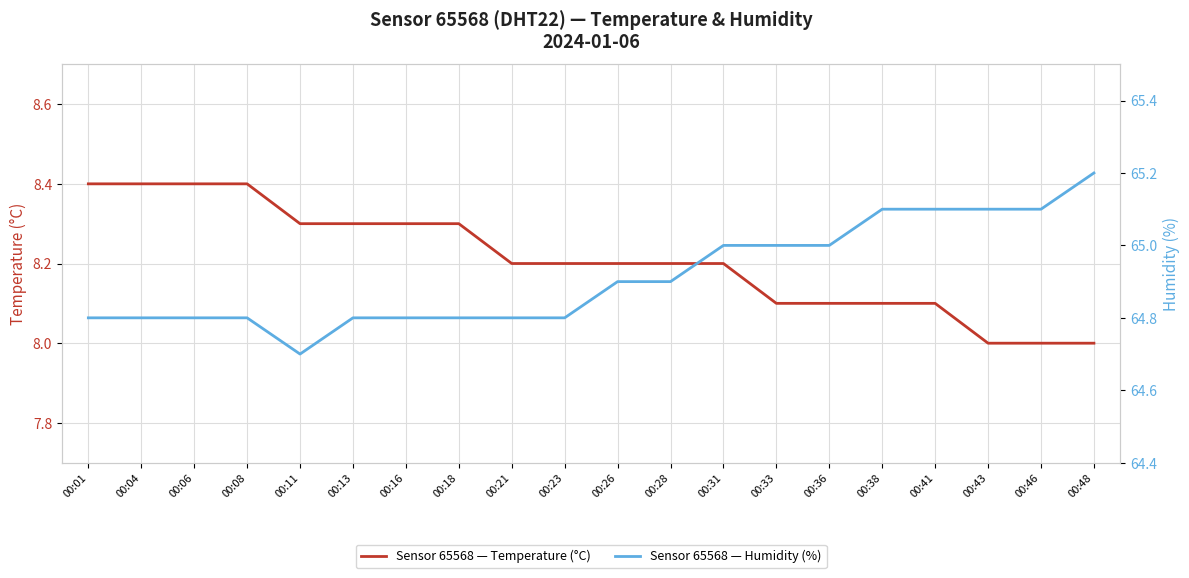

Rank the series by their average value, from lowest to highest.

temperature, humidity